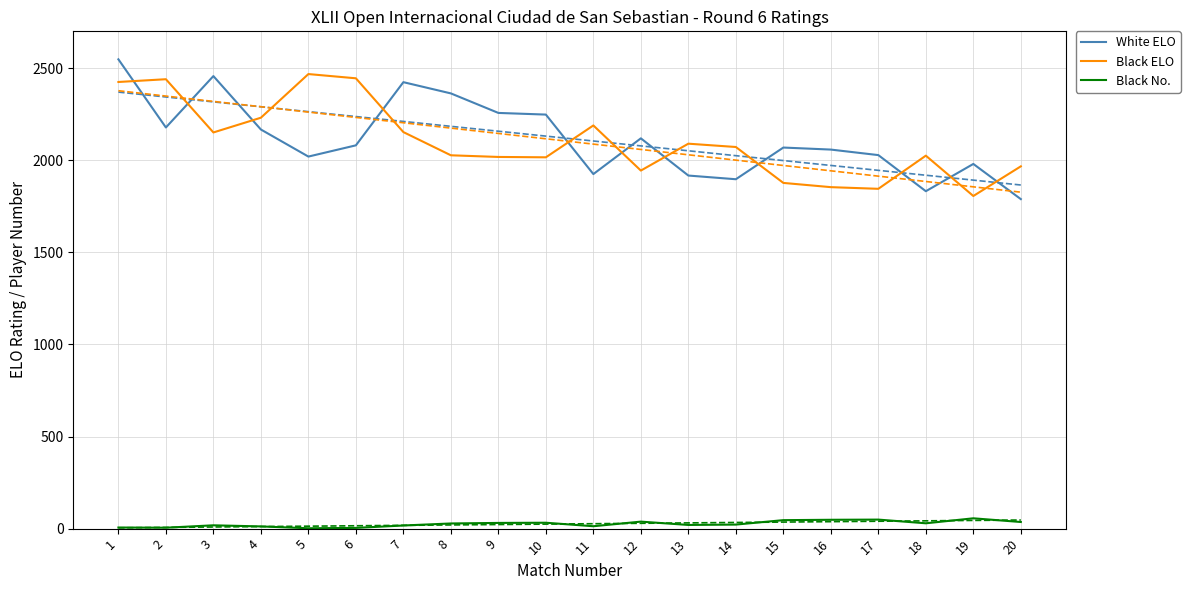

What is the average value of the Black ELO series?

2102